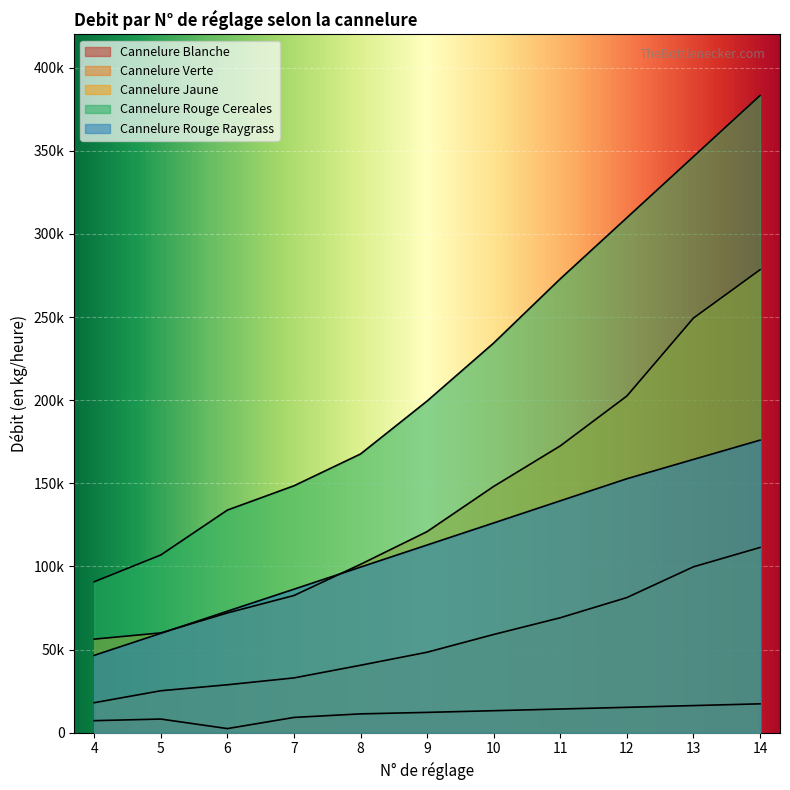

At which label is Cannelure Blanche closest to 9?

7